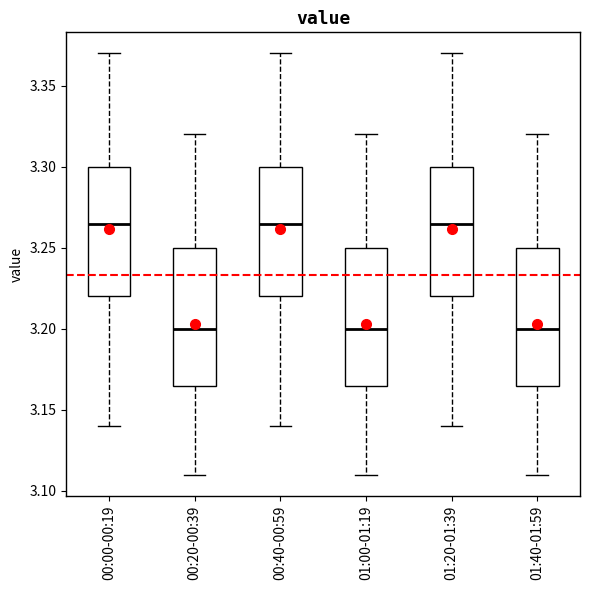

Reading left to right, read every box against the y-axis: the position of its median line, the range the box covers, and the ends of its whiskers. The values are not printed on the chart, so give them approximately, as read against the axis.

00:00-00:19: median 3.265, box 3.220 to 3.300, whiskers 3.140 to 3.370
00:20-00:39: median 3.200, box 3.165 to 3.250, whiskers 3.110 to 3.320
00:40-00:59: median 3.265, box 3.220 to 3.300, whiskers 3.140 to 3.370
01:00-01:19: median 3.200, box 3.165 to 3.250, whiskers 3.110 to 3.320
01:20-01:39: median 3.265, box 3.220 to 3.300, whiskers 3.140 to 3.370
01:40-01:59: median 3.200, box 3.165 to 3.250, whiskers 3.110 to 3.320